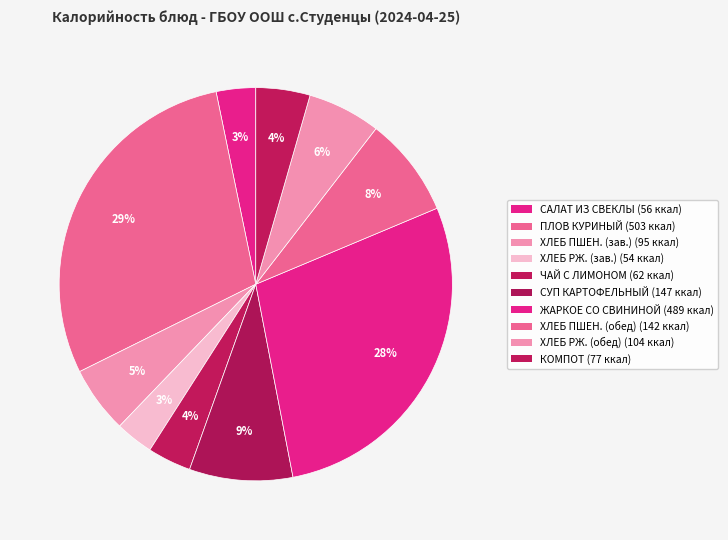

Rank the categories by value from lowest to highest.

ХЛЕБ РЖ.-ПШЕНИЧНЫЙ (завтрак), САЛАТ ИЗ СВЕКЛЫ ОТВАРНОЙ, ЧАЙ С САХАРОМ И ЛИМОНОМ, КОМПОТ ИЗ СМЕСИ СУХОФРУКТОВ, ХЛЕБ ПШЕНИЧНЫЙ (завтрак), ХЛЕБ РЖ.-ПШЕНИЧНЫЙ (обед), ХЛЕБ ПШЕНИЧНЫЙ (обед), СУП КАРТОФЕЛЬНЫЙ С БОБОВЫМИ, ЖАРКОЕ ПО-ДОМАШНЕМУ СО СВИНИНОЙ, ПЛОВ ИЗ КУРИНОГО ФИЛЕ